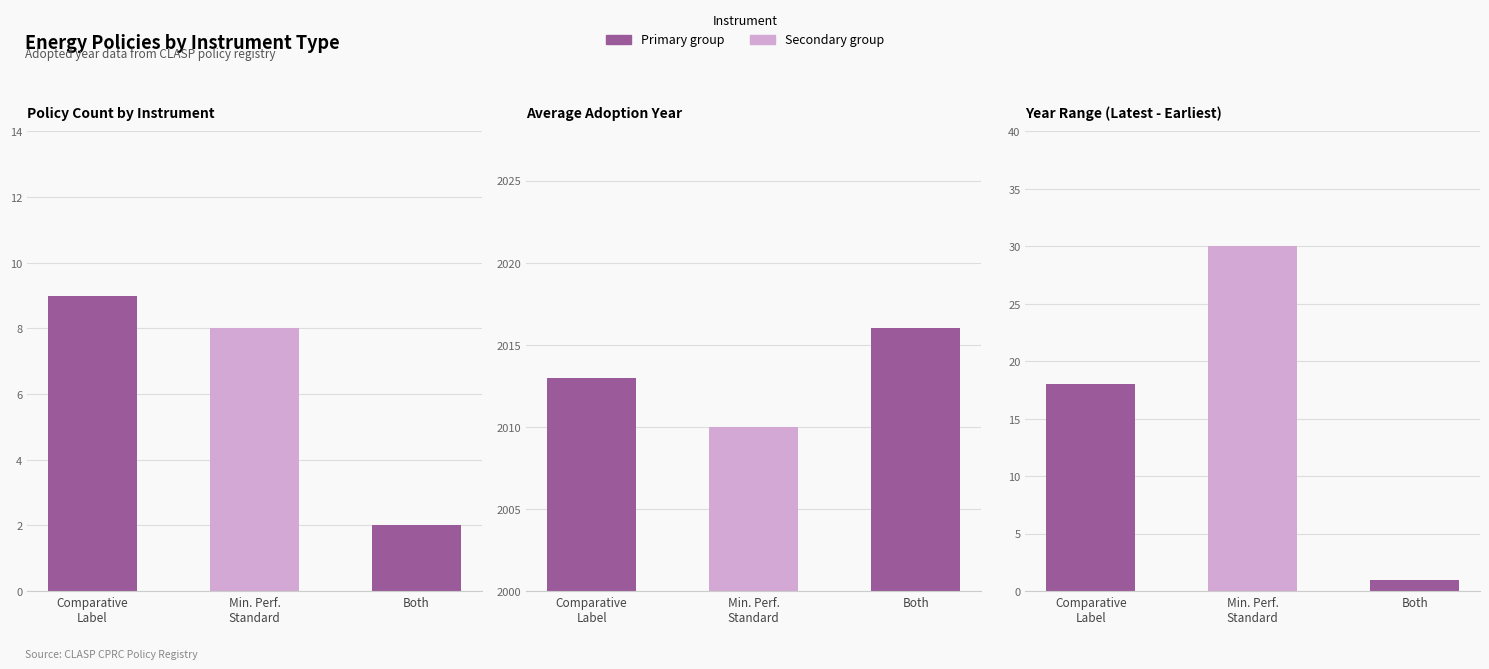

Rank the categories by value from highest to lowest.

Min. Perf.
Standard, Comparative
Label, Both